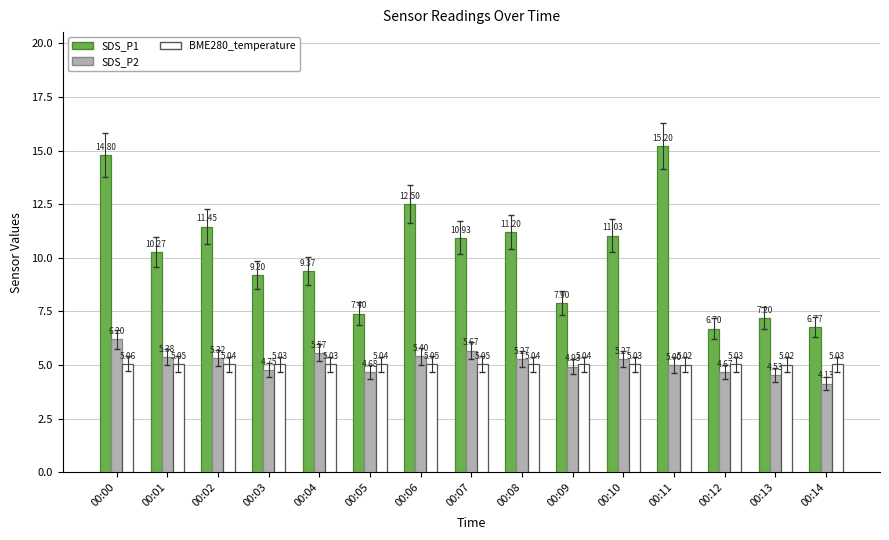

At which category is the sum across all series the highest?

00:00